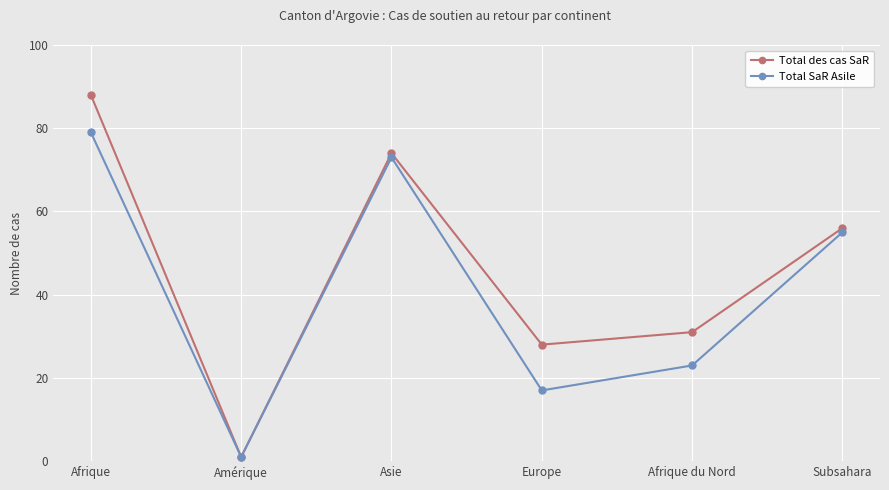

Read the Total des cas SaR value at Subsahara.

56